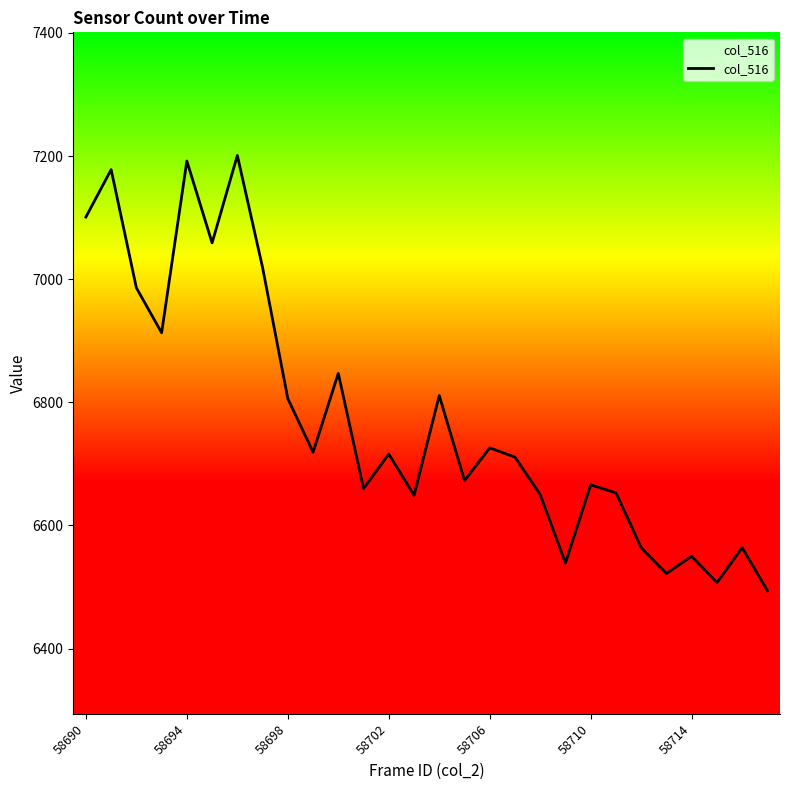

What is the smallest value displayed?

6494